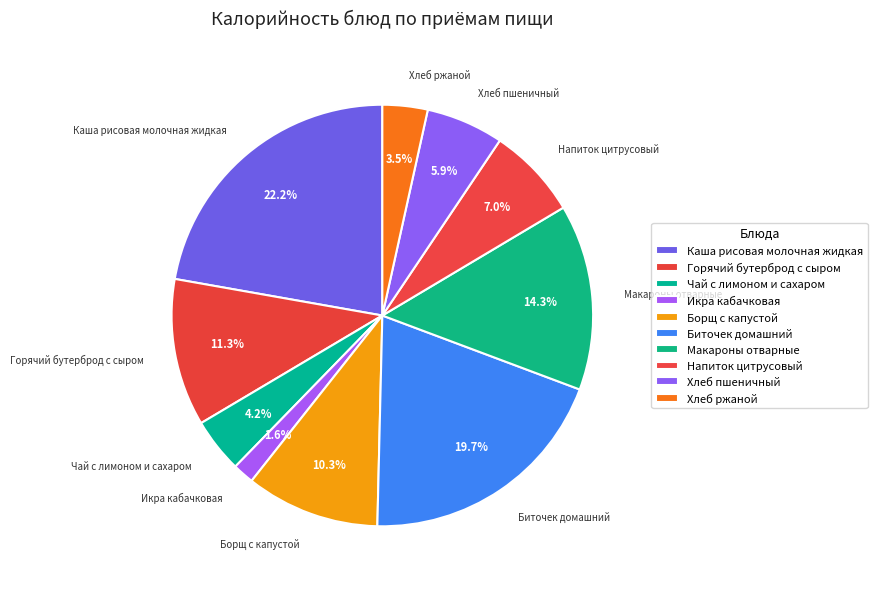

What portion of the pie excludes Хлеб ржаной?

96.5%